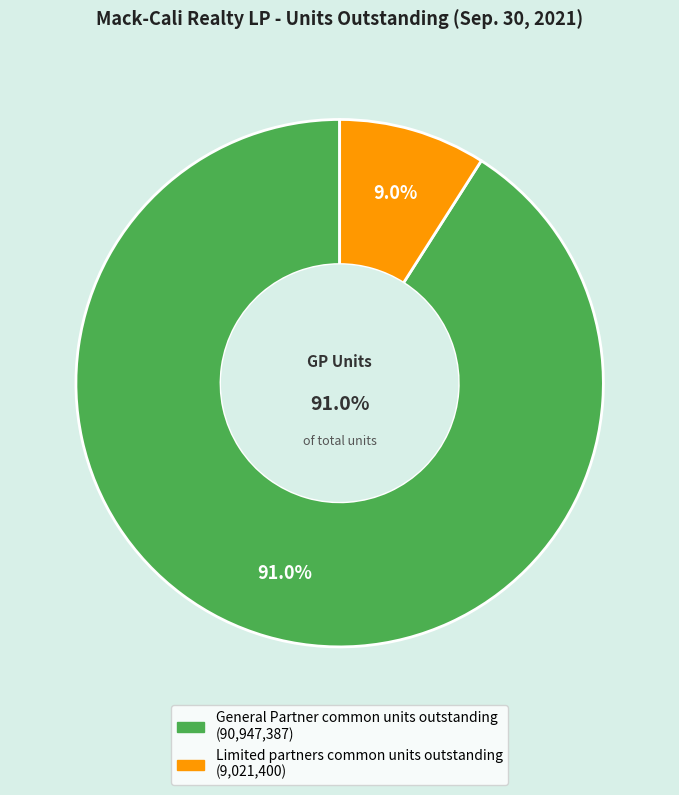

To the nearest percent, what is the difference between the largest and smallest slice percentages?

82%